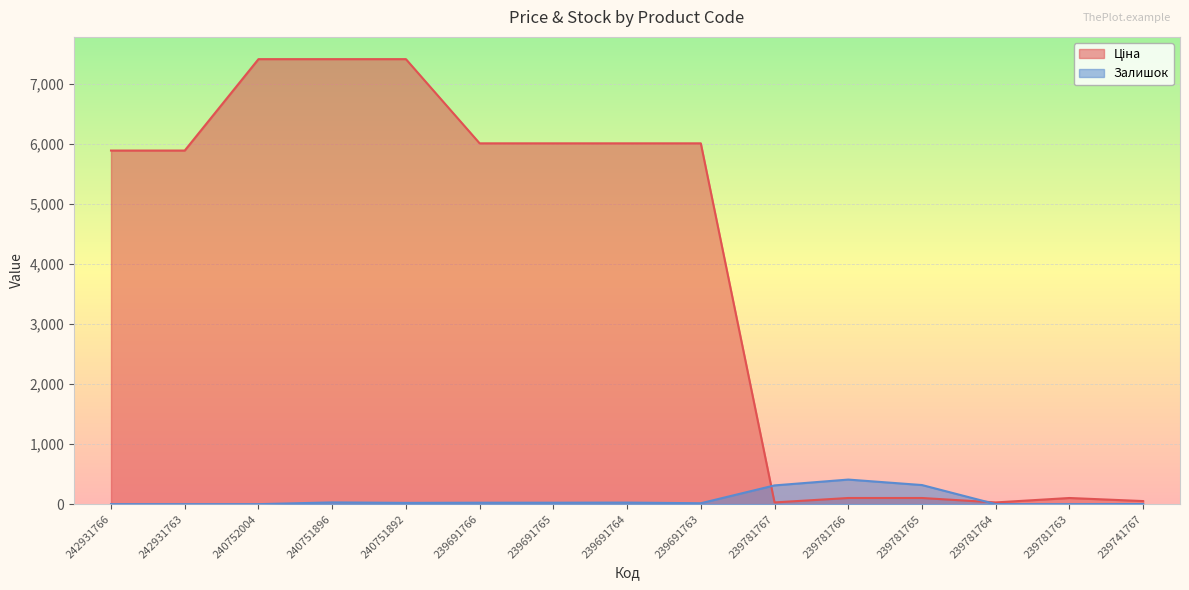

How many lines are shown in the chart?

2